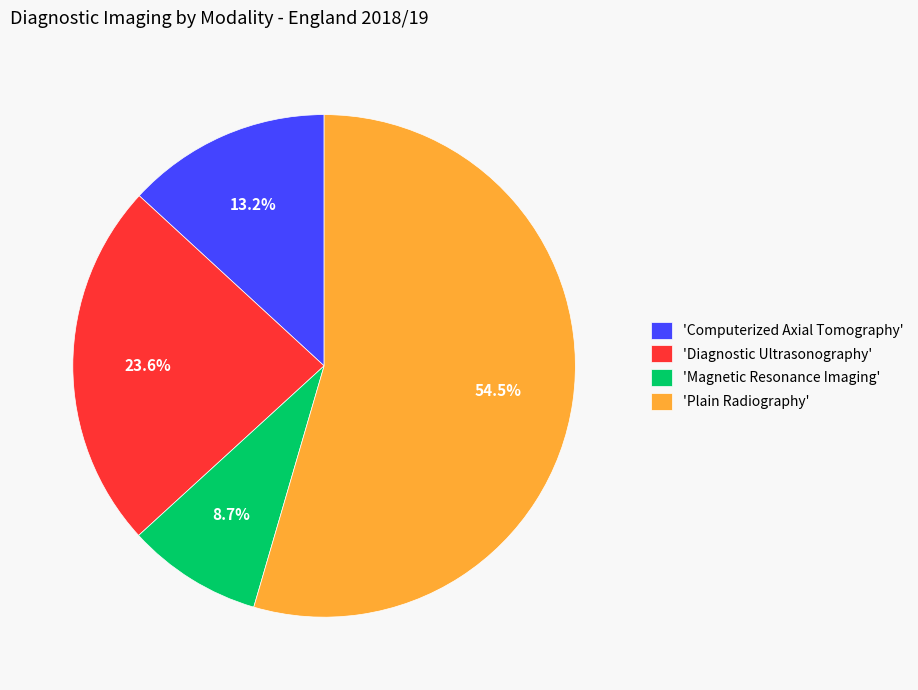

What is the smallest slice in the pie chart?

'Magnetic Resonance Imaging'